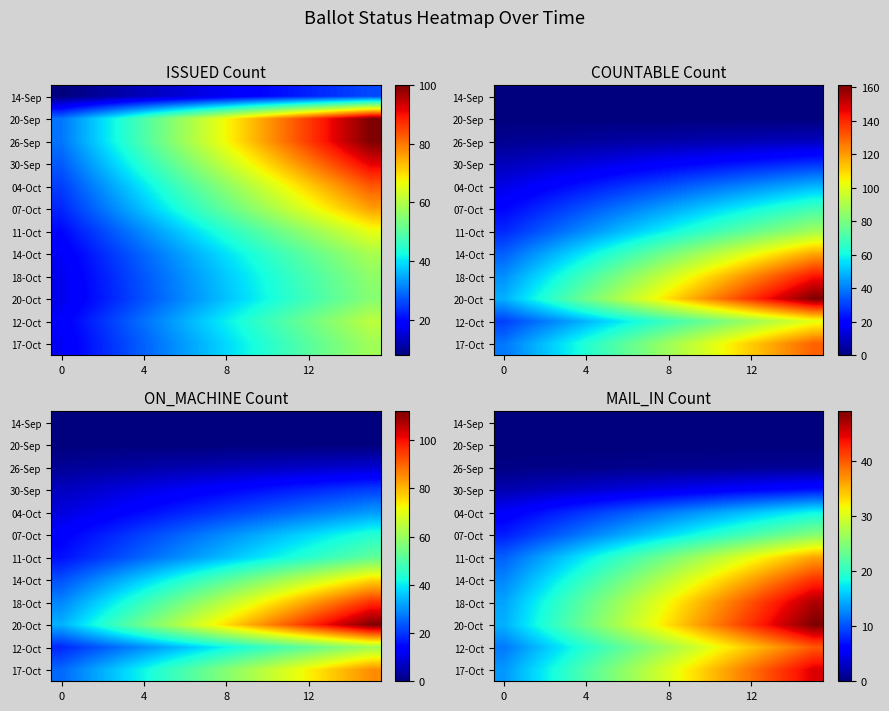

What is the difference between the second highest and second lowest values in the 26-Sep series?

0.6